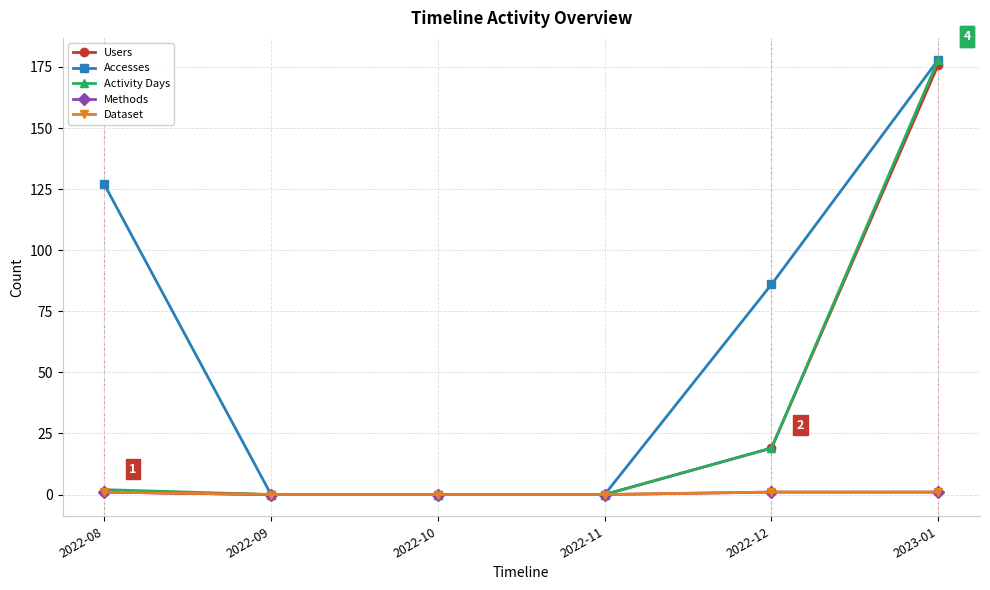

The Accesses series shows 91 at 2022-11. True or false?

False